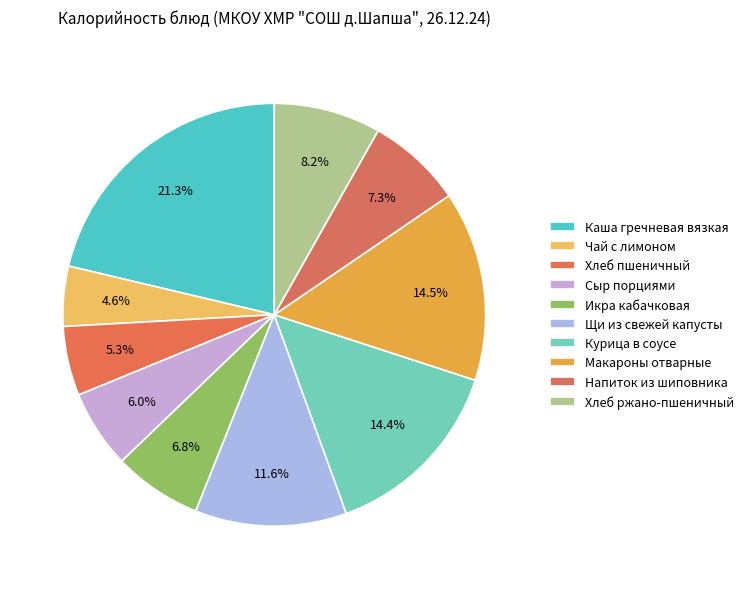

Does Чай с лимоном represent more than half of the total?

No